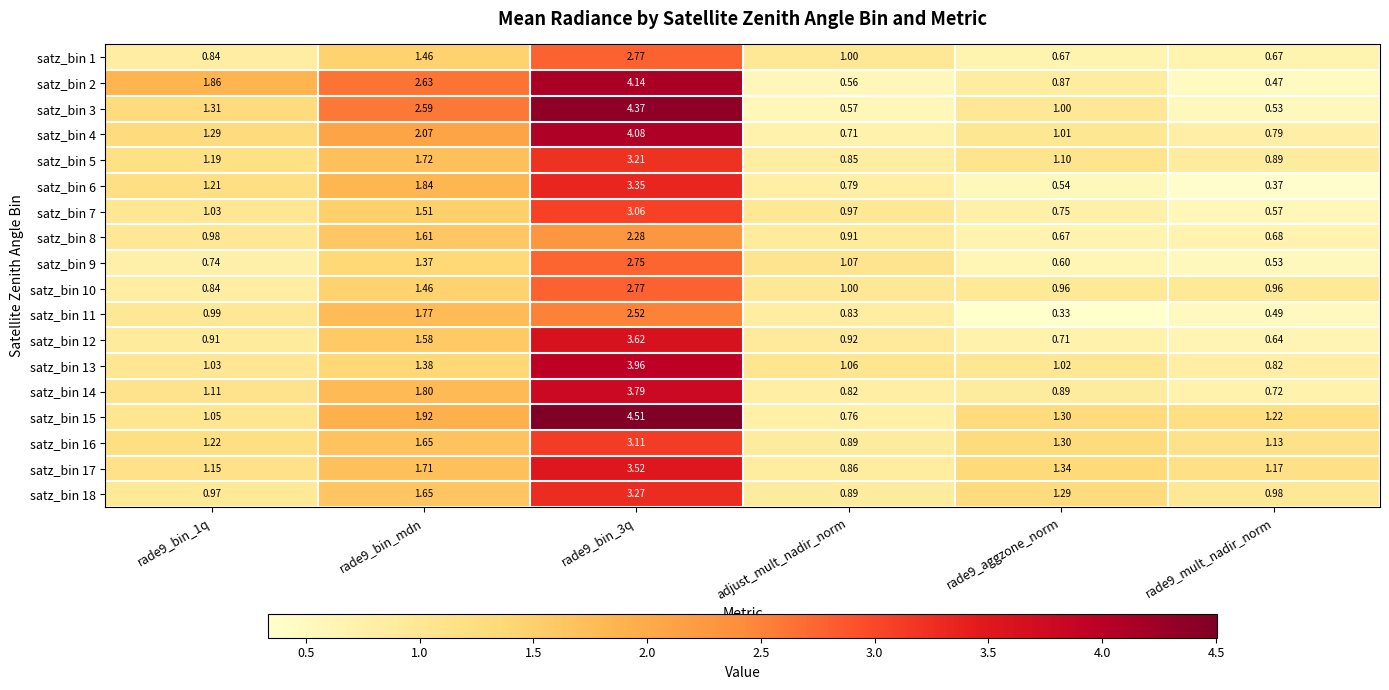

Is the value of satz_bin 6 at rade9_aggzone_norm greater than the value of satz_bin 5 at rade9_bin_mdn?

No